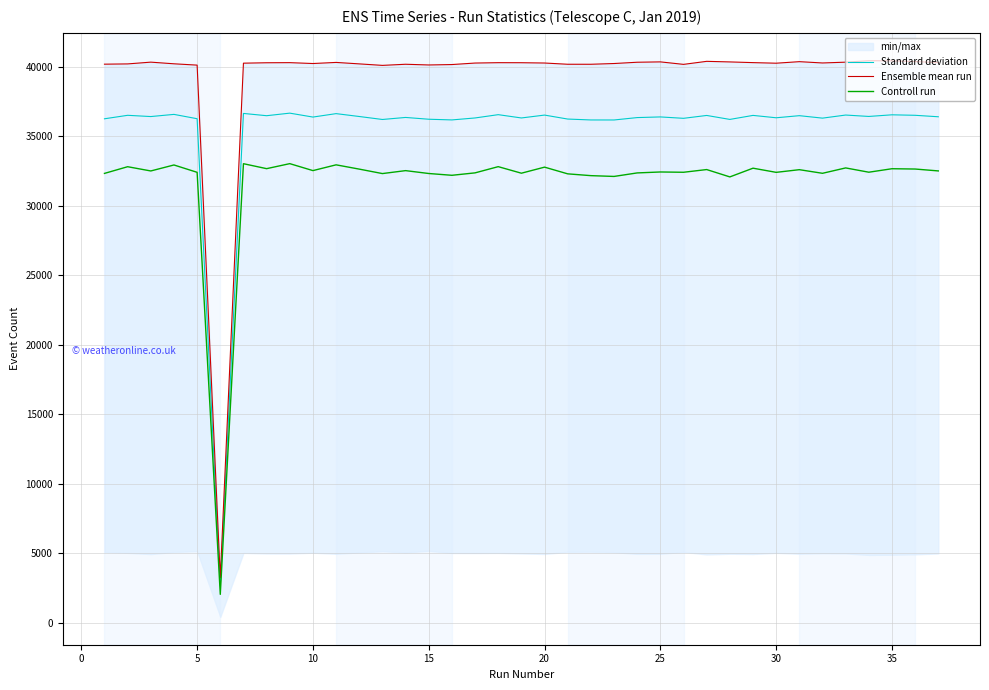

What is the sum of the Ensemble mean run values at 35 and 24?

80757.0